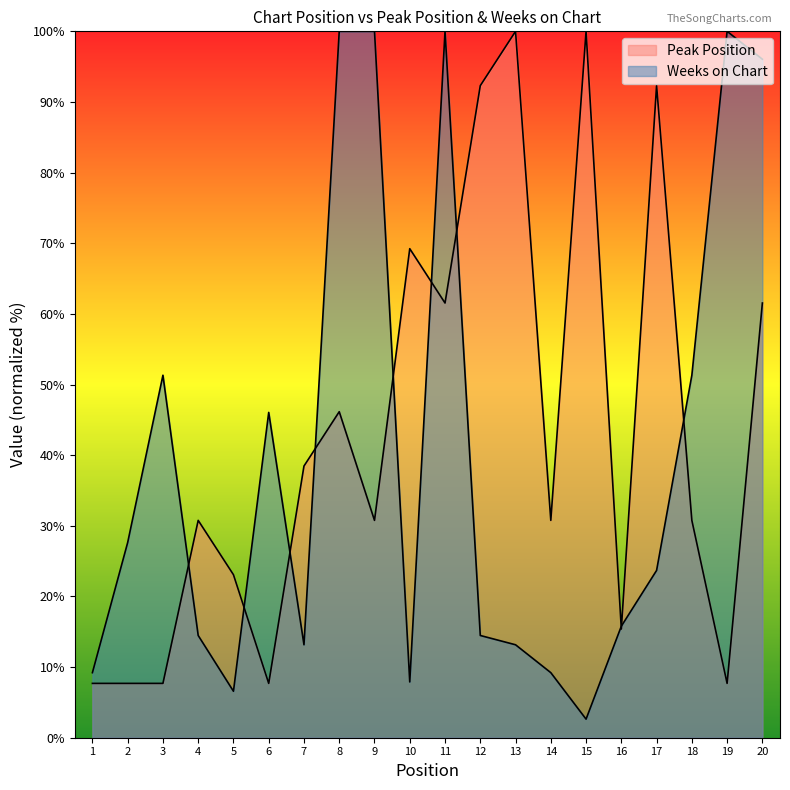

Reading left to right, extract all data points from this chart.

Peak Position: 1=7.7	2=7.7	3=7.7	4=30.8	5=23.1	6=7.7	7=38.5	8=46.2	9=30.8	10=69.2	11=61.5	12=92.3	13=100.0	14=30.8	15=100.0	16=15.4	17=92.3	18=30.8	19=7.7	20=61.5
Weeks on Chart: 1=9.2	2=27.6	3=51.3	4=14.5	5=6.6	6=46.1	7=13.2	8=100.0	9=100.0	10=7.9	11=100.0	12=14.5	13=13.2	14=9.2	15=2.6	16=15.8	17=23.7	18=51.3	19=100.0	20=96.1